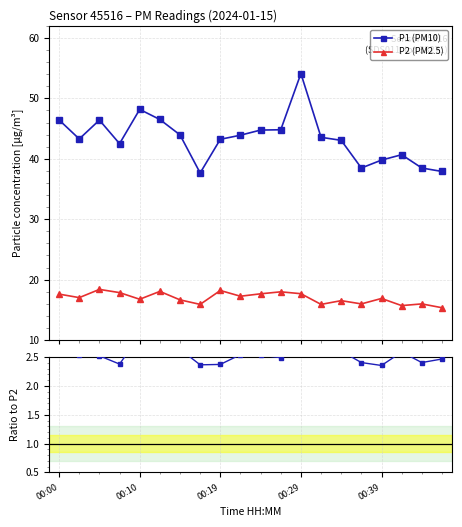

What is the difference between the second highest and minimum values in the P1 (PM10) series?

10.5